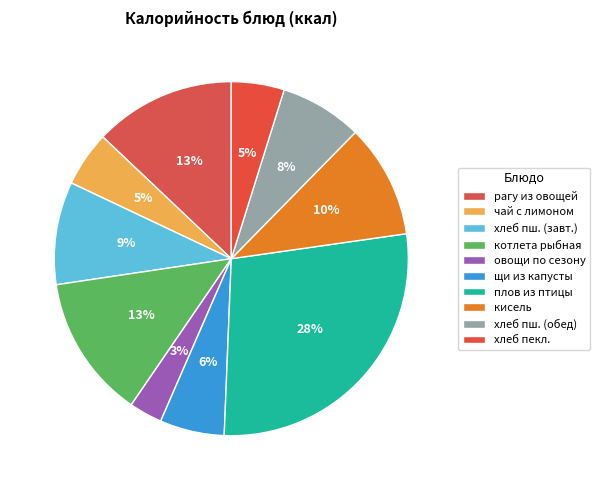

How many slices are in this pie chart?

10